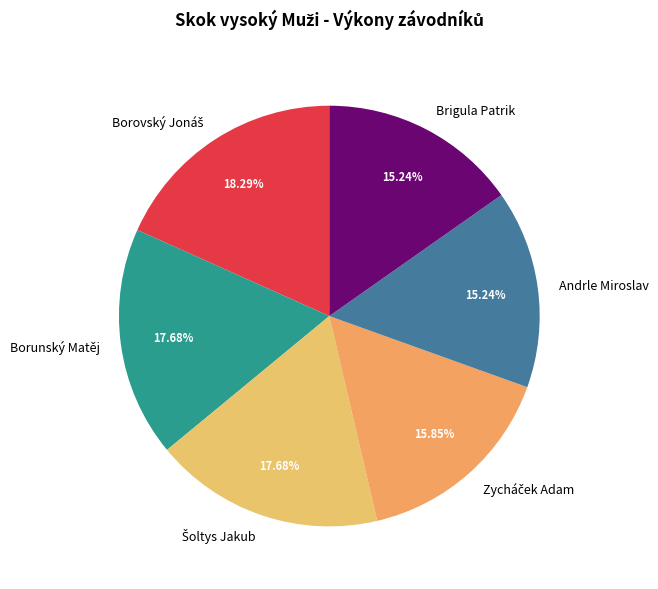

How many segments does this pie chart have?

6